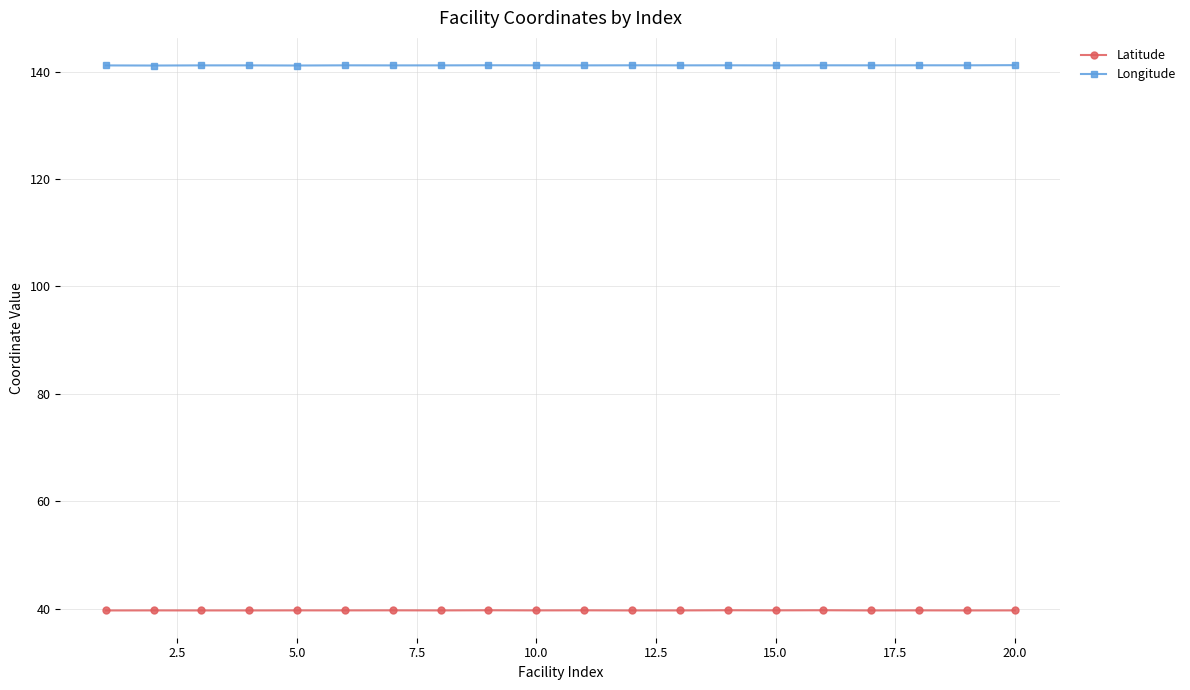

True or false: Longitude and Latitude intersect in this chart.

False